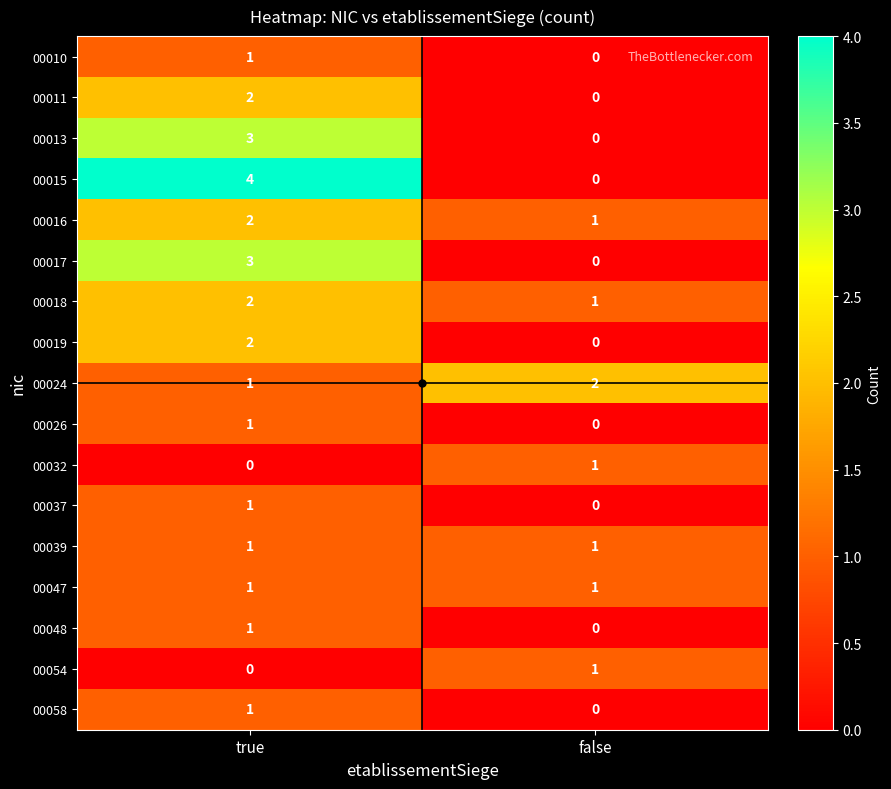

Which series changed the most between true and false?

00015